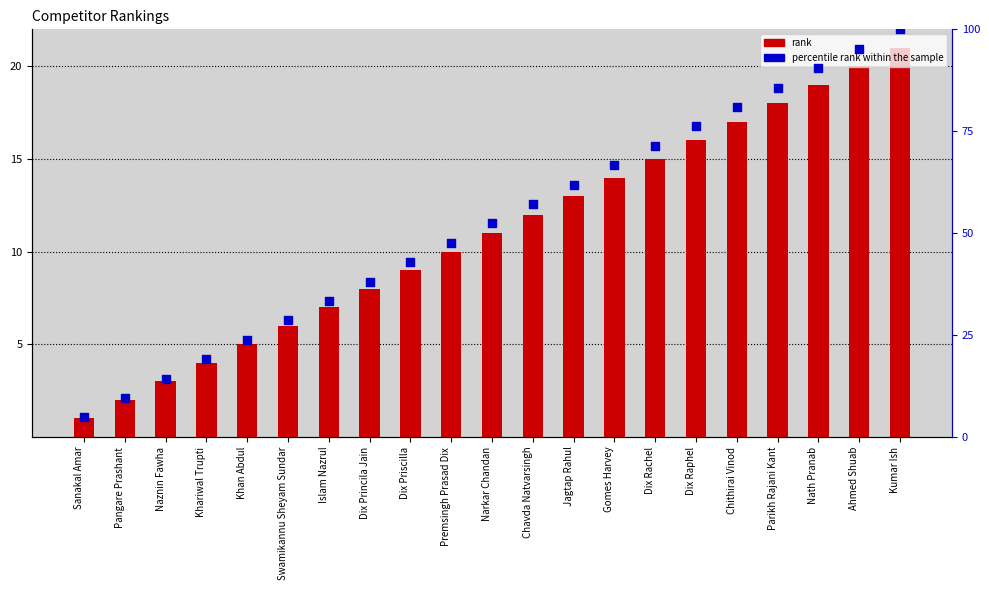

What is the total value across all series at Narkar Chandan?

63.4